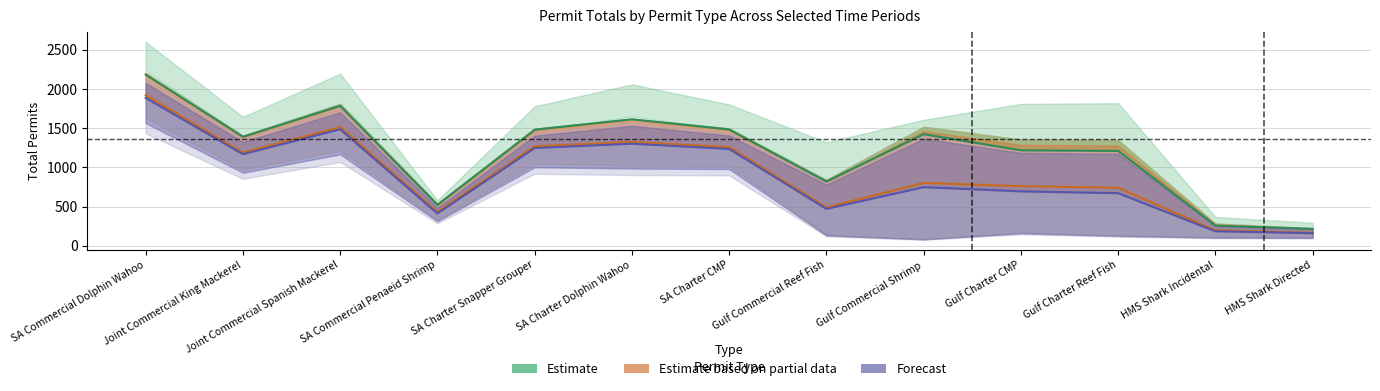

Does the chart have visible grid lines?

Yes